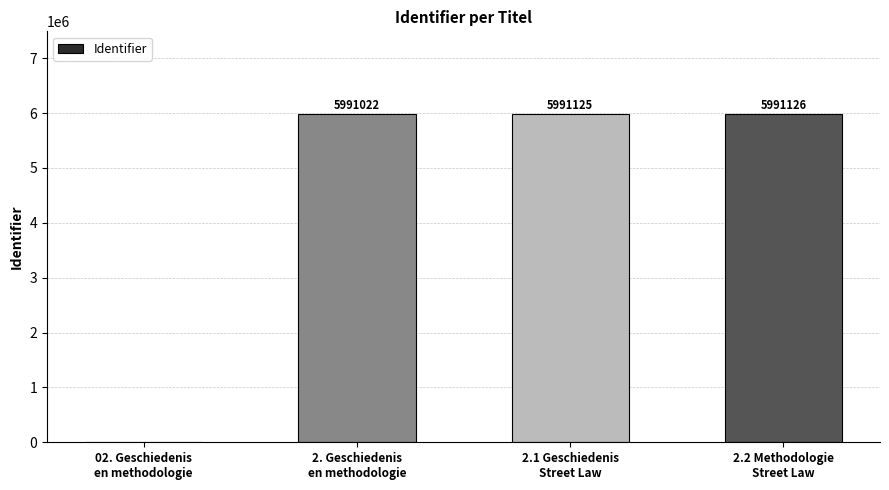

Are the bars horizontal?

No